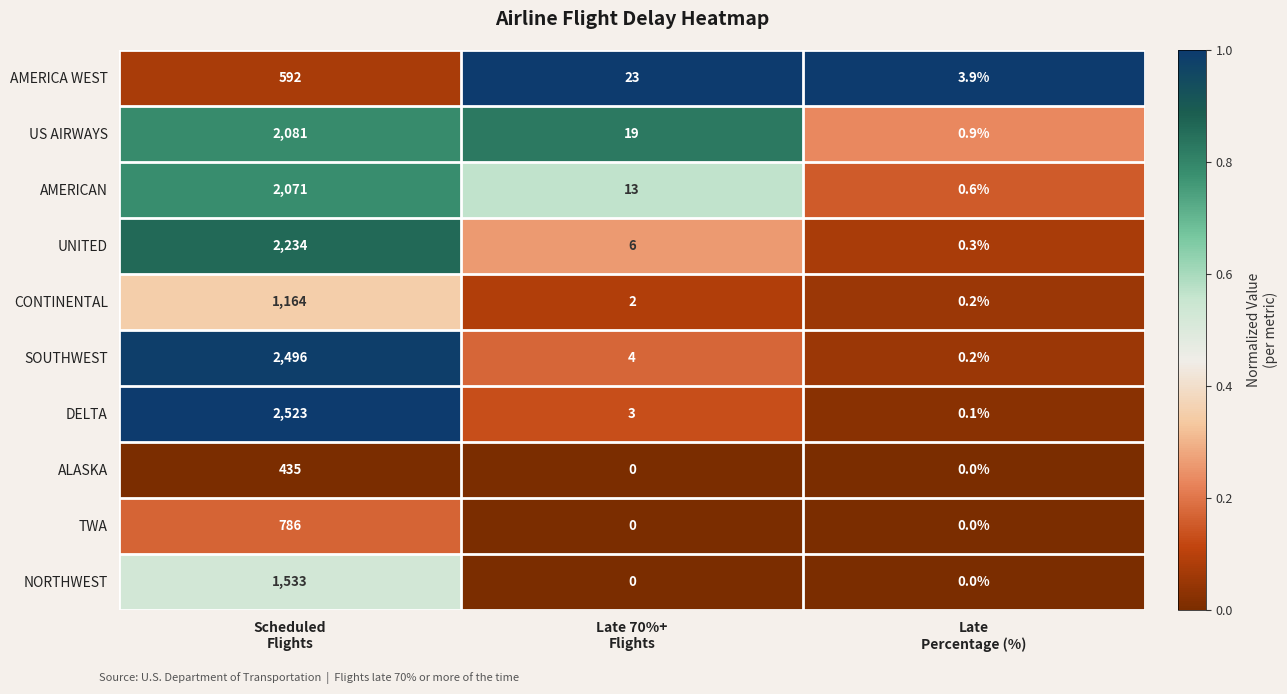

How many distinct data groups are displayed?

10